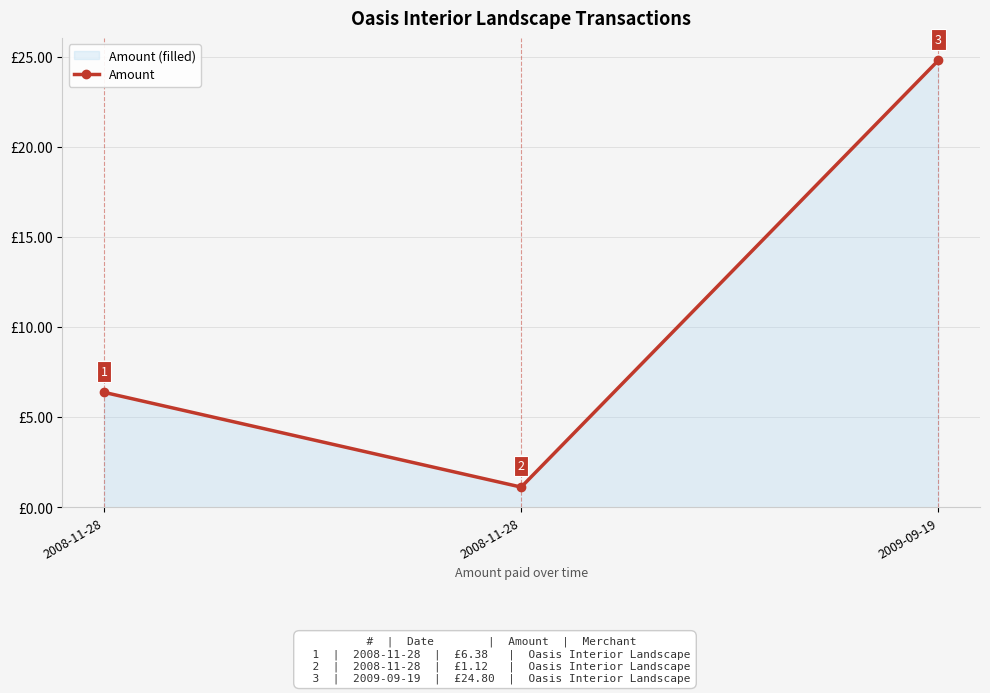

What is the value of the 2nd point from the left?

6.4